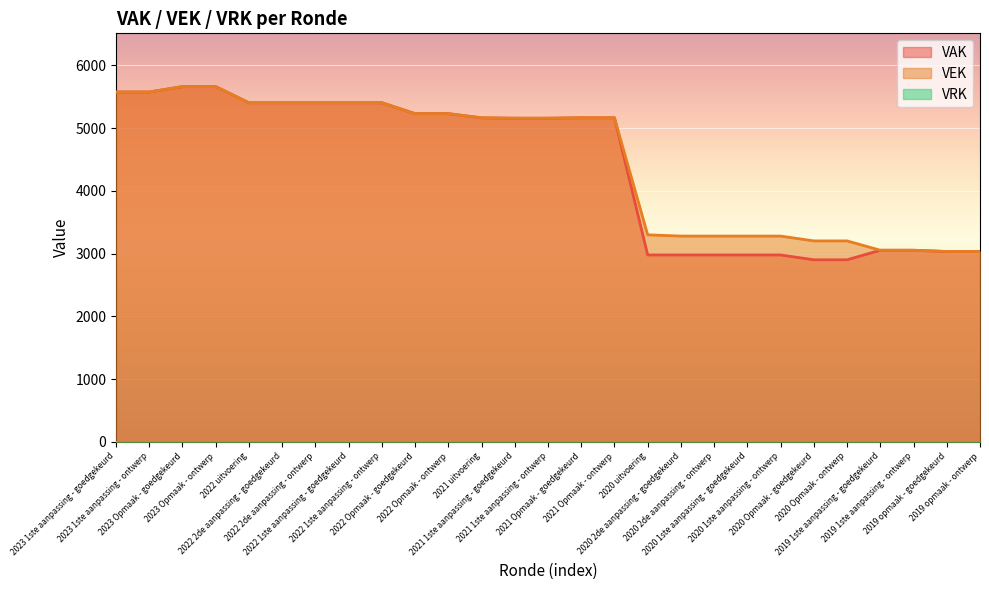

How many lines are shown in the chart?

3